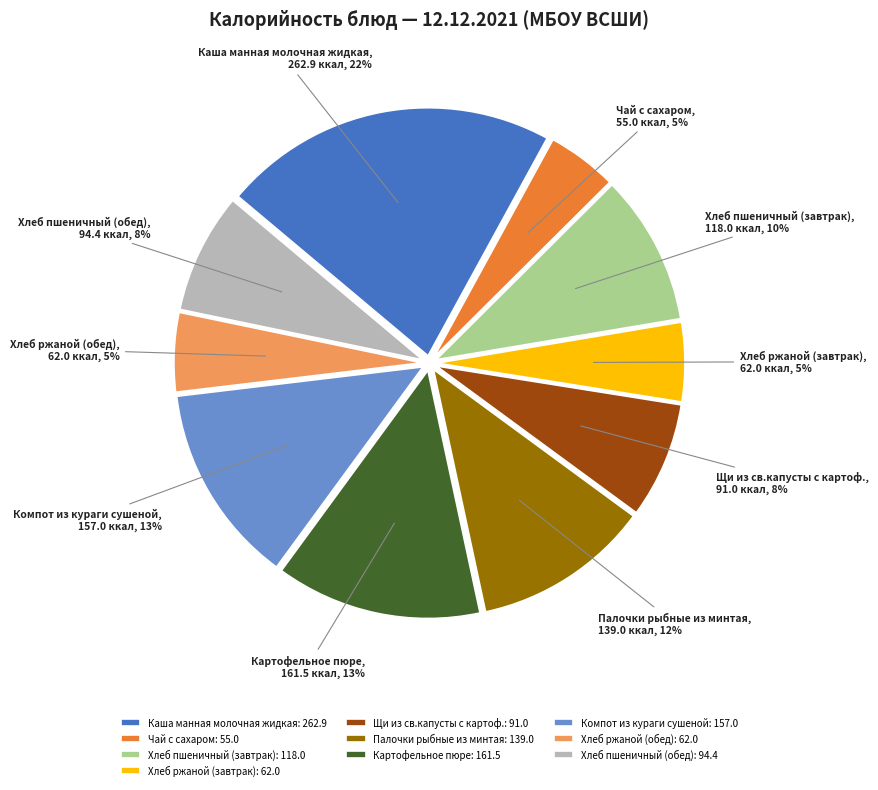

True or false: Палочки рыбные из минтая accounts for 3% of the total.

False